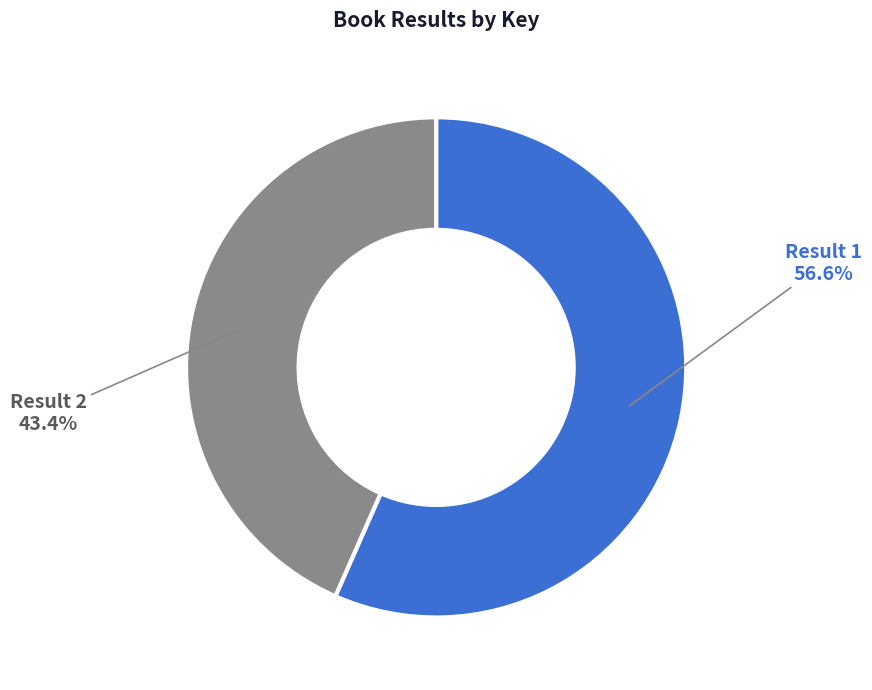

Is there any slice that represents more than half of the pie?

Yes